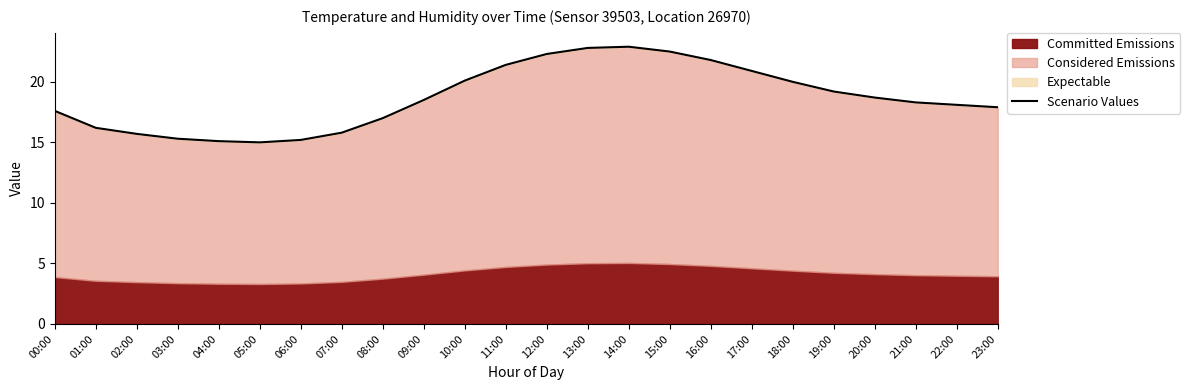

What is the label of the 5th point from the right?

19:00